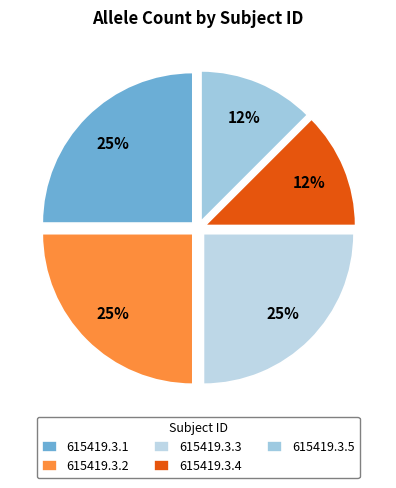

What is the change in value from 615419.3.1 to 615419.3.4?

-1